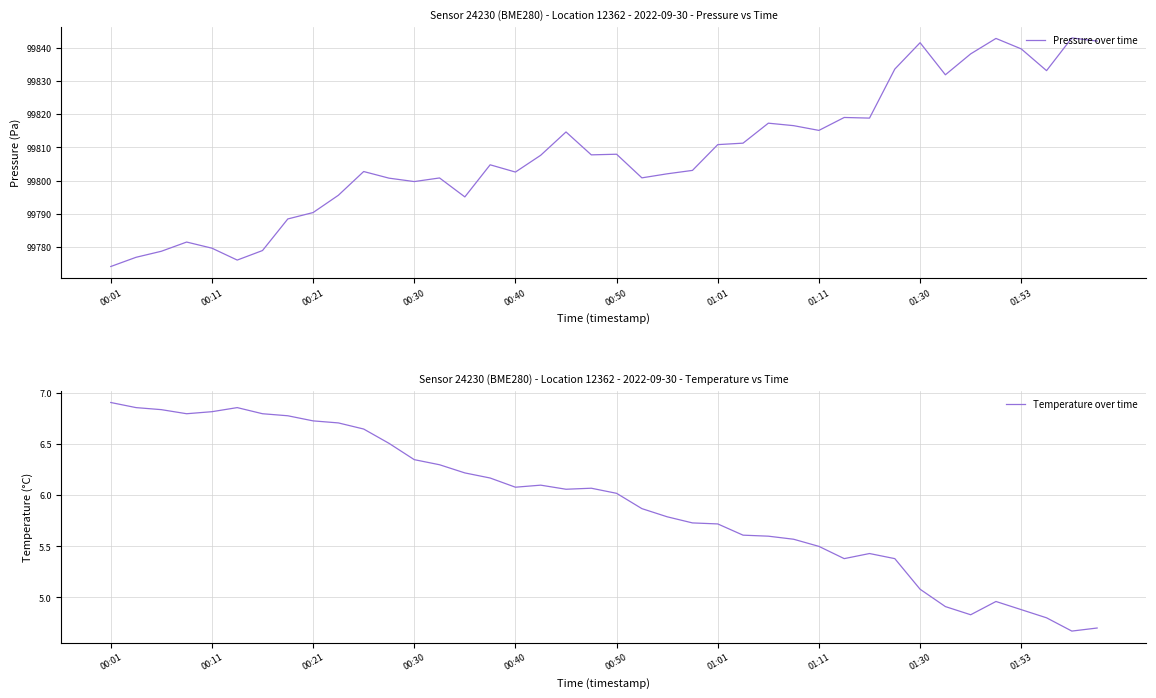

Which category has the lowest value in the Pressure over time series?

00:01